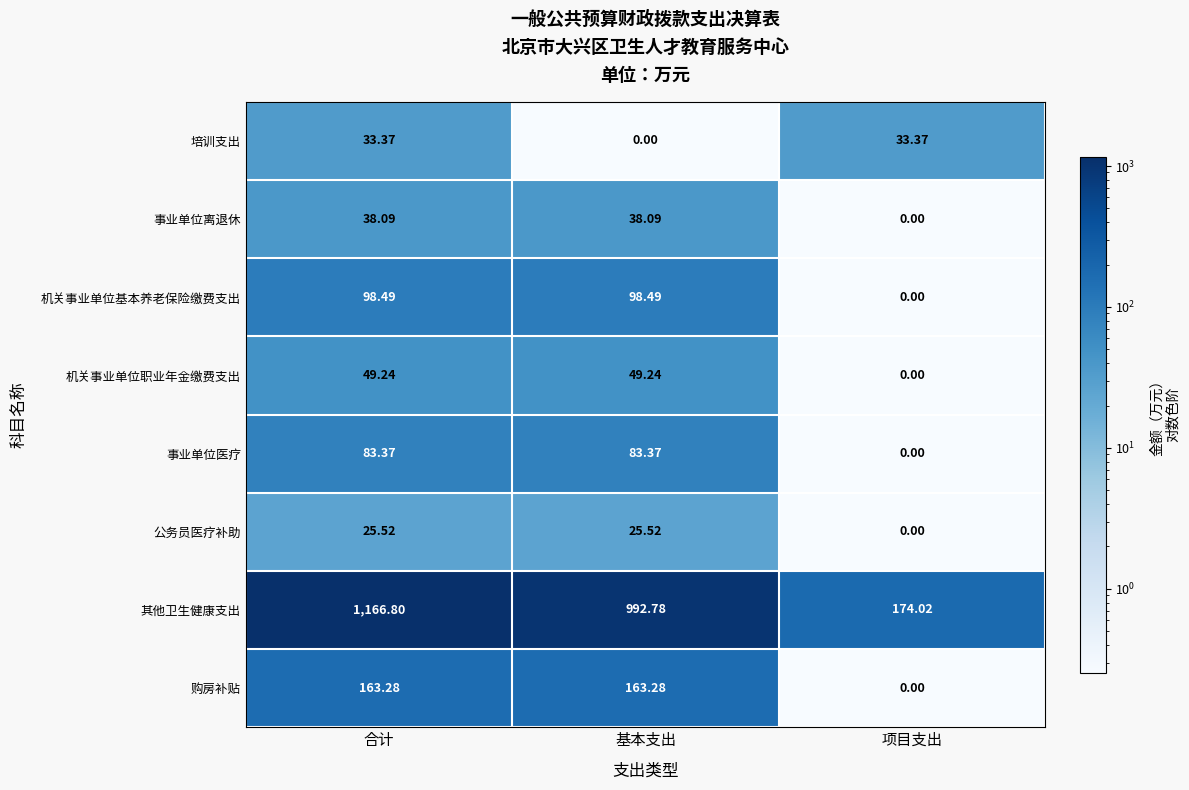

At 基本支出, list the series in order from smallest to largest.

培训支出, 公务员医疗补助, 事业单位离退休, 机关事业单位职业年金缴费支出, 事业单位医疗, 机关事业单位基本养老保险缴费支出, 购房补贴, 其他卫生健康支出